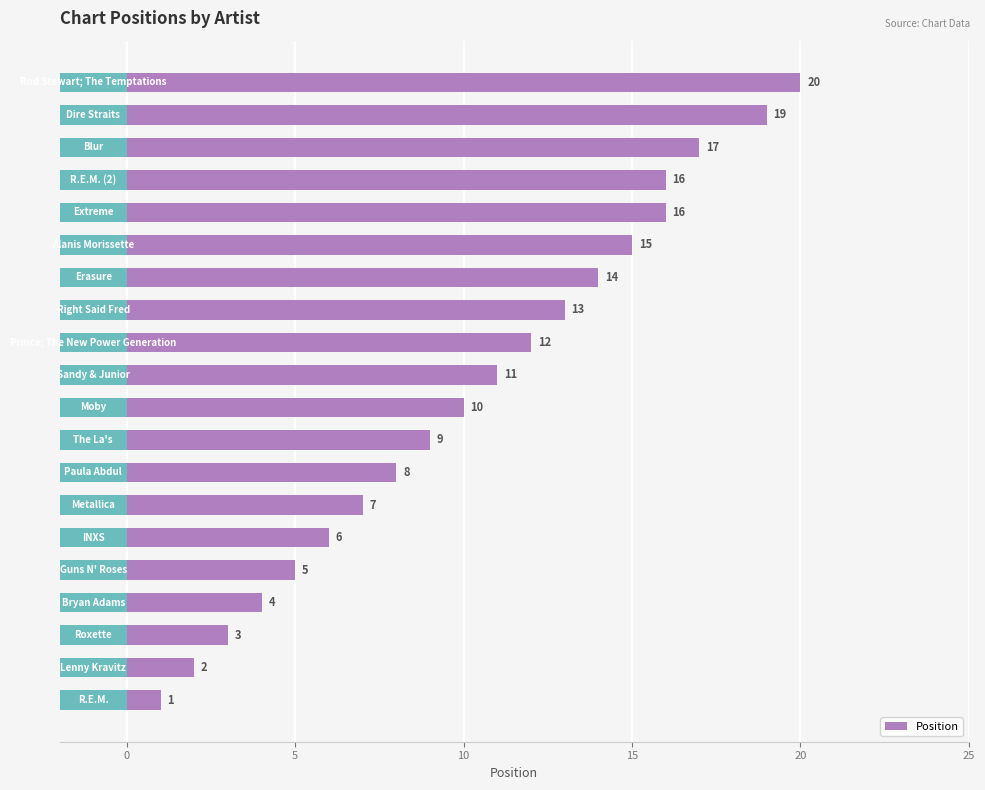

What is the difference between the second highest and second lowest values?

17